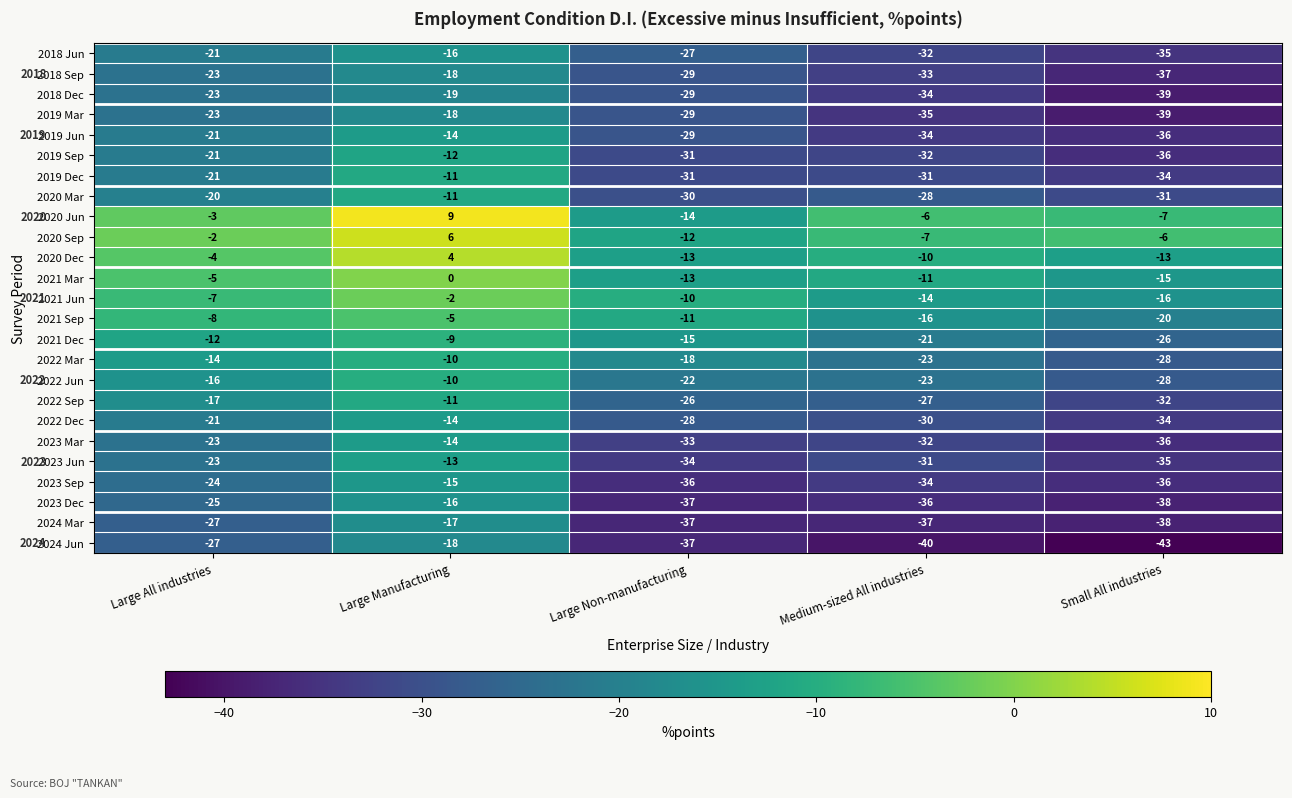

The 2019 Sep series shows -13 at Large All industries. True or false?

False